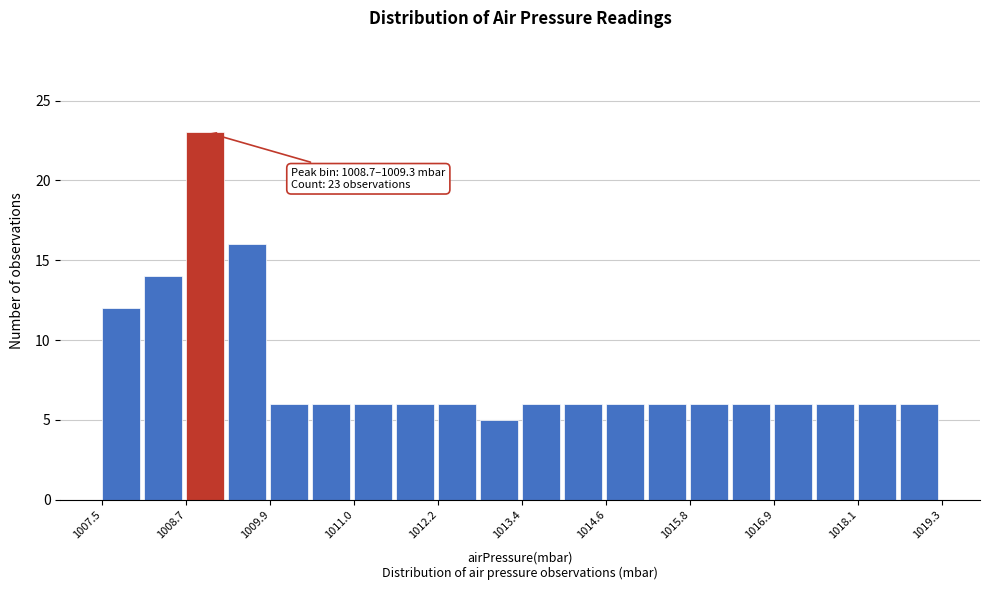

Read against the x-axis, roughly where is the centre of the tallest bar?

1009.0